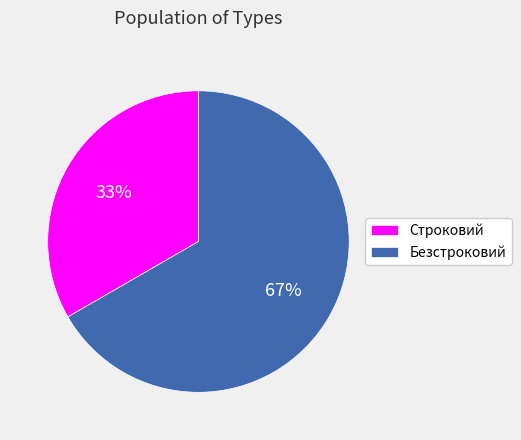

Approximately how many times larger is the value at Строковий compared to Безстроковий?

0.5